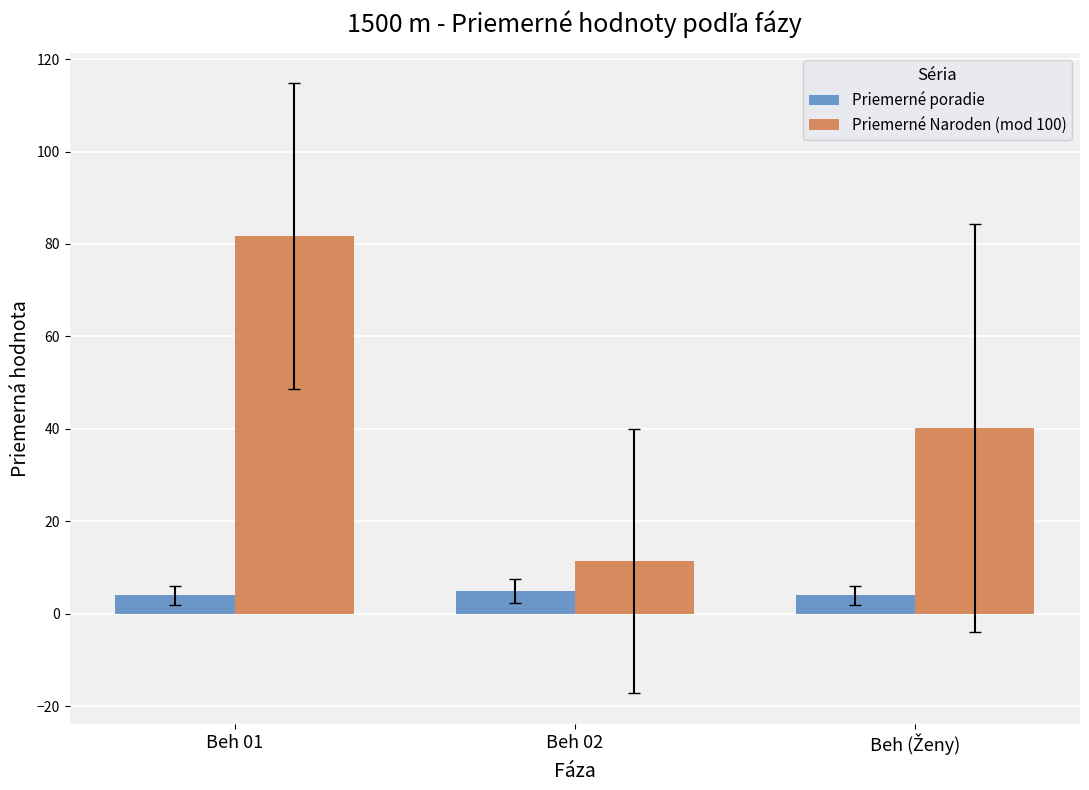

What is the total value across all series at Beh 02?

16.3